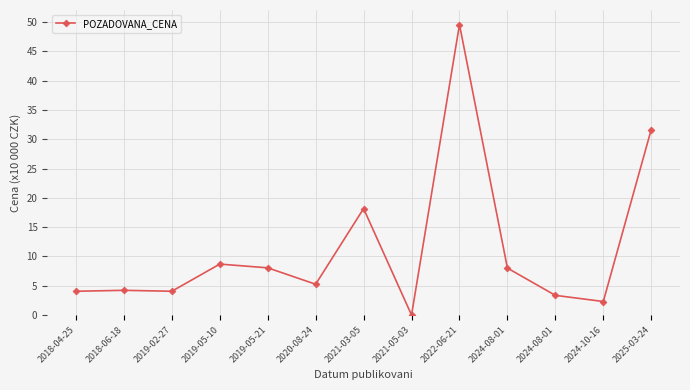

Which label corresponds to the smallest value in the chart?

2021-05-03